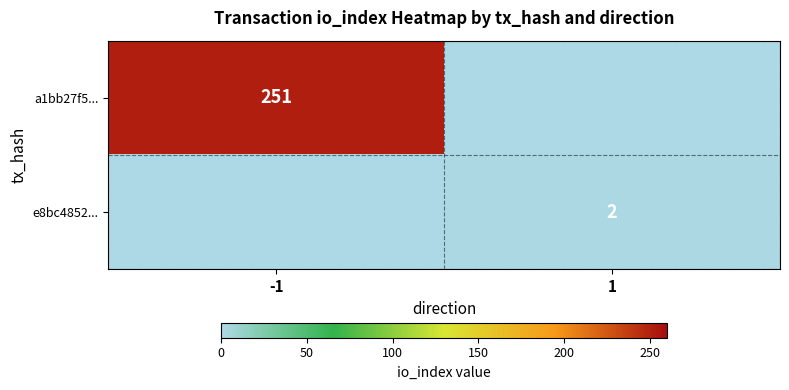

What is the minimum value shown in the chart?

2.0